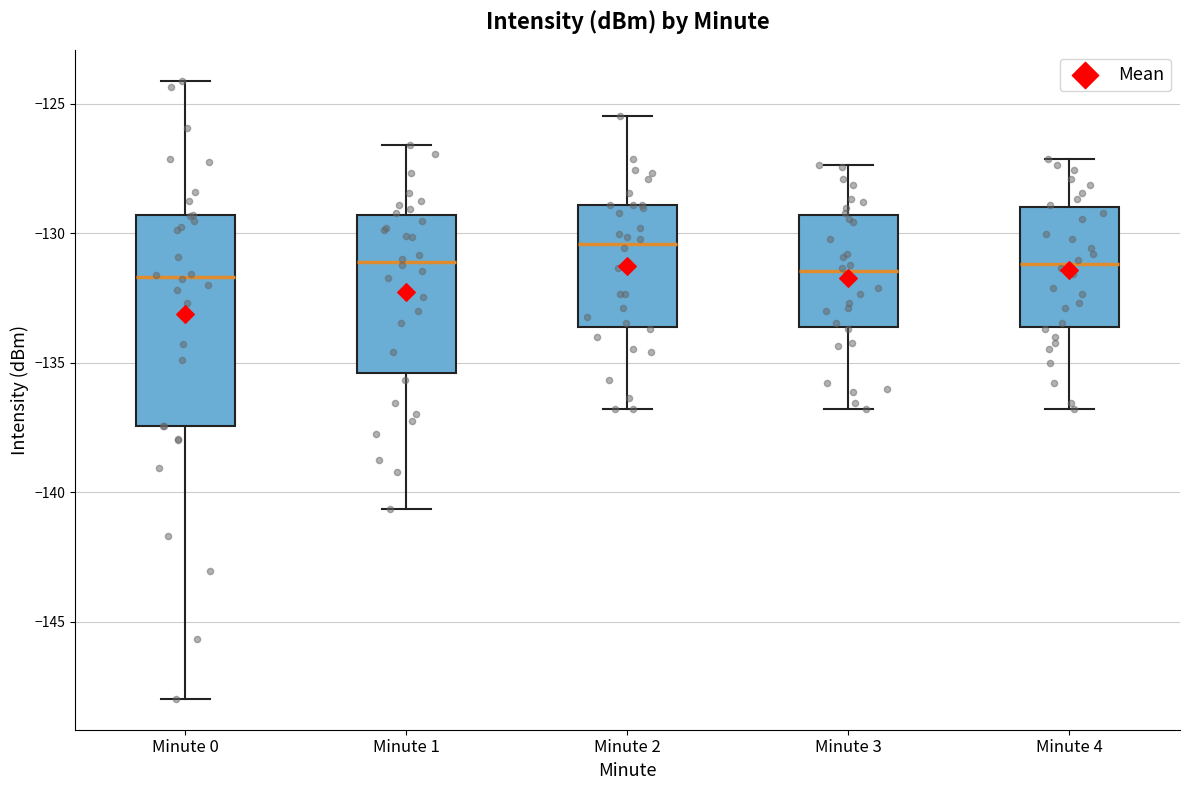

Reading left to right, transcribe this box plot: for each box, give where its median line is, the range the box spans, and where its two whiskers end, as read against the y-axis. The values are not printed on the chart, so give them approximately, as read against the axis.

Minute 0: median -131.5, box -137.5 to -129.5, whiskers -148.0 to -124.0
Minute 1: median -131.0, box -135.5 to -129.5, whiskers -140.5 to -126.5
Minute 2: median -130.5, box -133.5 to -129.0, whiskers -137.0 to -125.5
Minute 3: median -131.5, box -133.5 to -129.5, whiskers -137.0 to -127.5
Minute 4: median -131.0, box -133.5 to -129.0, whiskers -137.0 to -127.0